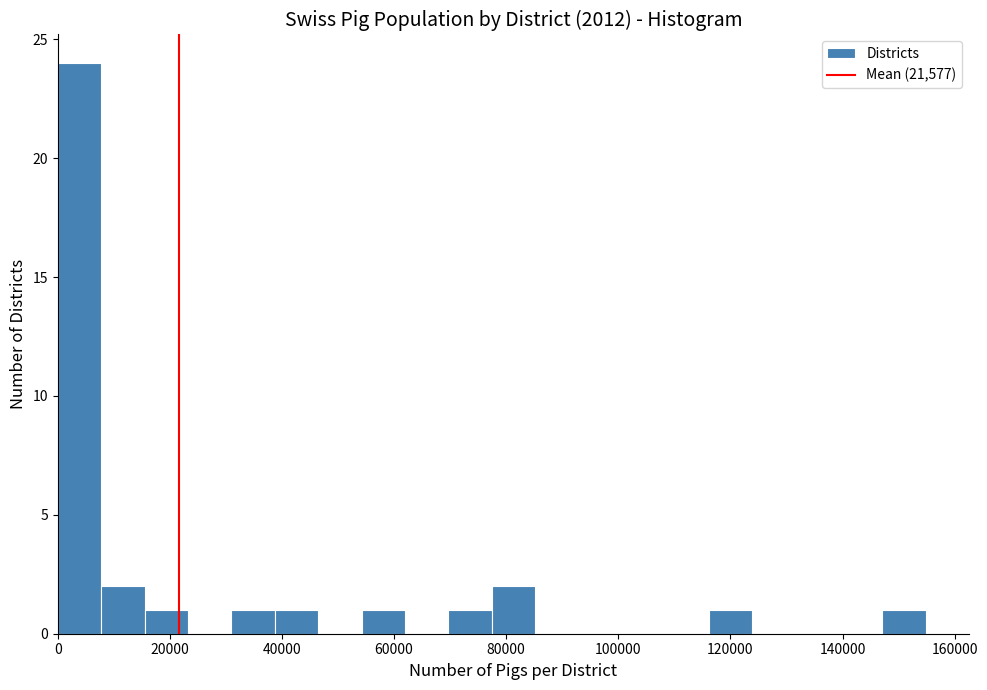

Around what value on the x-axis is the tallest bar? Give the approximate position of its centre, as read against the axis.

4000